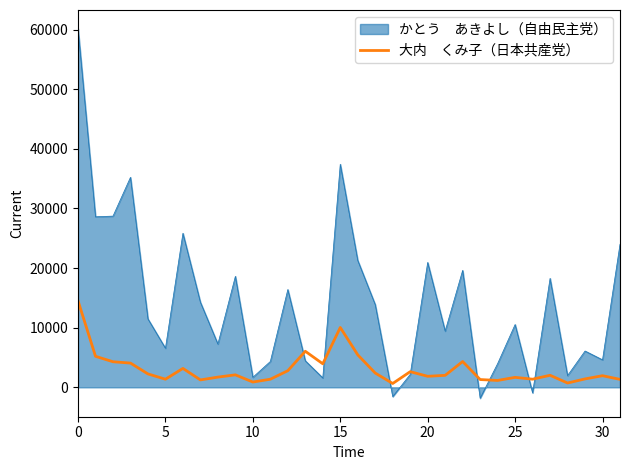

What is the maximum value shown in the chart?

60190.7